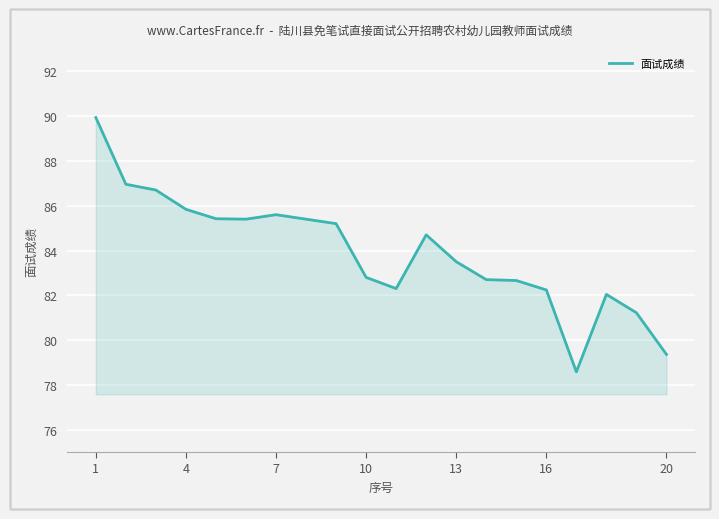

What is the difference between the maximum and minimum values?

11.4